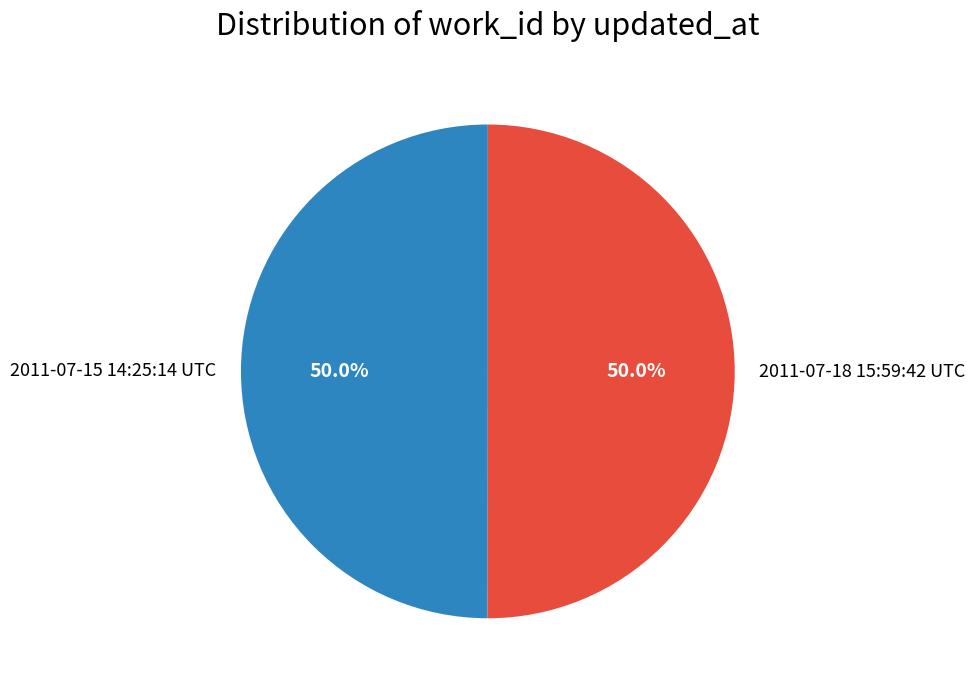

What portion of the pie excludes 2011-07-15 14:25:14 UTC?

50.0%